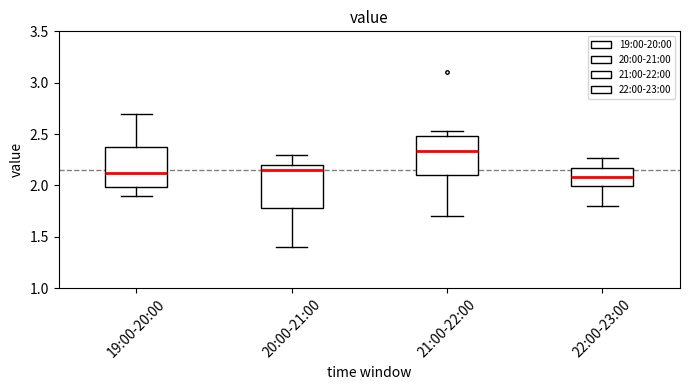

Reading left to right, transcribe this box plot: for each box, give where its median line is, the range the box spans, and where its two whiskers end, as read against the y-axis. The values are not printed on the chart, so give them approximately, as read against the axis.

19:00-20:00: median 2.10, box 2.00 to 2.40, whiskers 1.90 to 2.70
20:00-21:00: median 2.15, box 1.80 to 2.20, whiskers 1.40 to 2.30
21:00-22:00: median 2.35, box 2.10 to 2.50, whiskers 1.70 to 2.55
22:00-23:00: median 2.10, box 2.00 to 2.15, whiskers 1.80 to 2.25